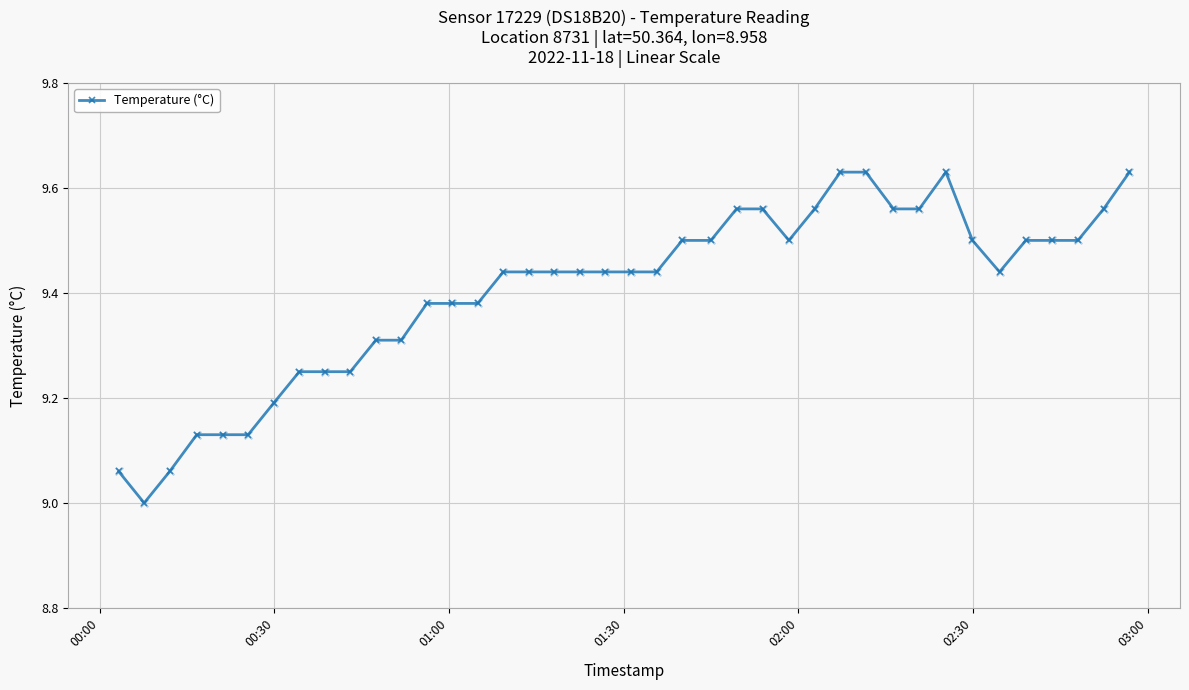

What is the difference between the maximum and minimum values?

0.6